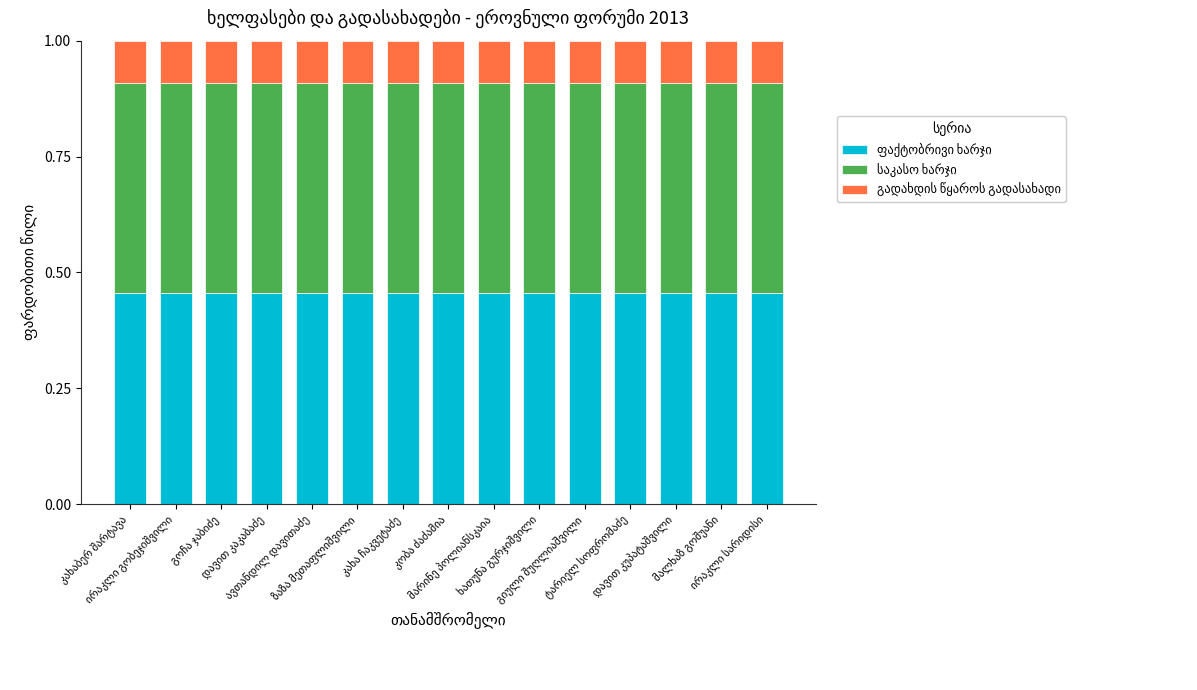

List the series in order of their peak value, lowest first.

გადახდის წყაროს გადასახადი, ფაქტობრივი ხარჯი, საკასო ხარჯი